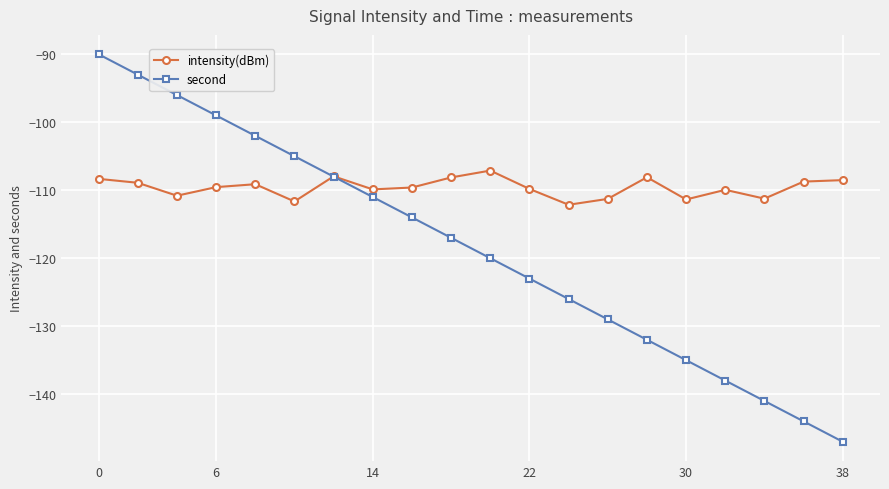

What is the greatest value displayed?

-90.0